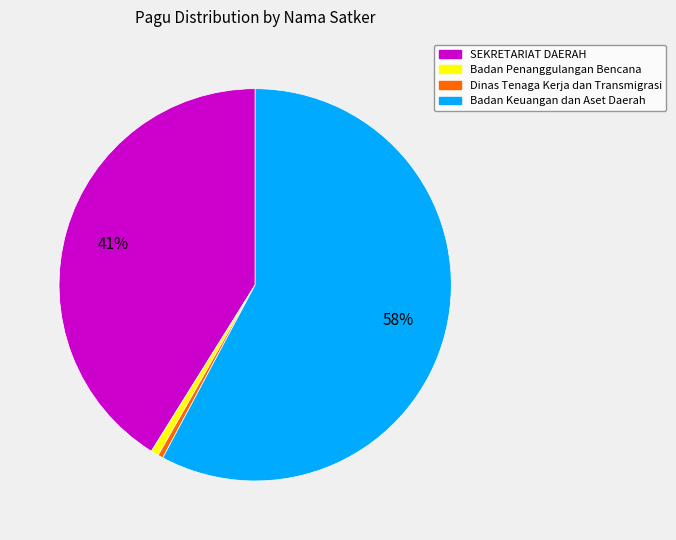

To the nearest percent, what is the average slice percentage?

25%